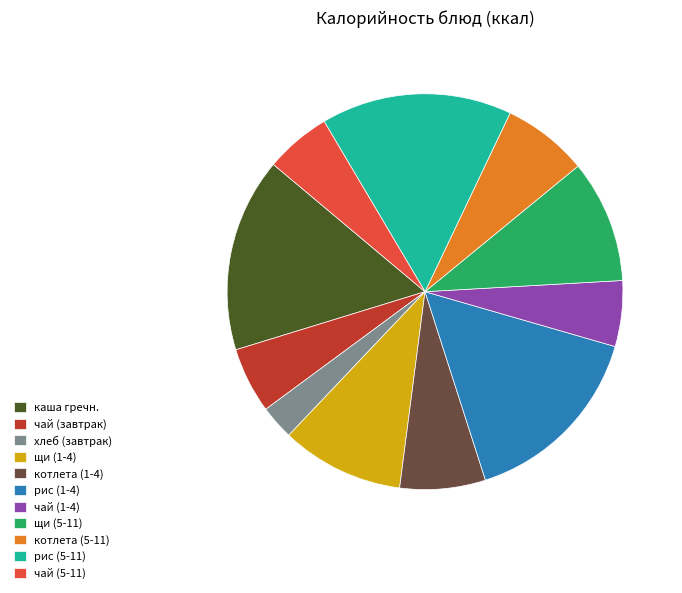

Combined, do чай (1-4) and котлета (5-11) account for over 50%?

No